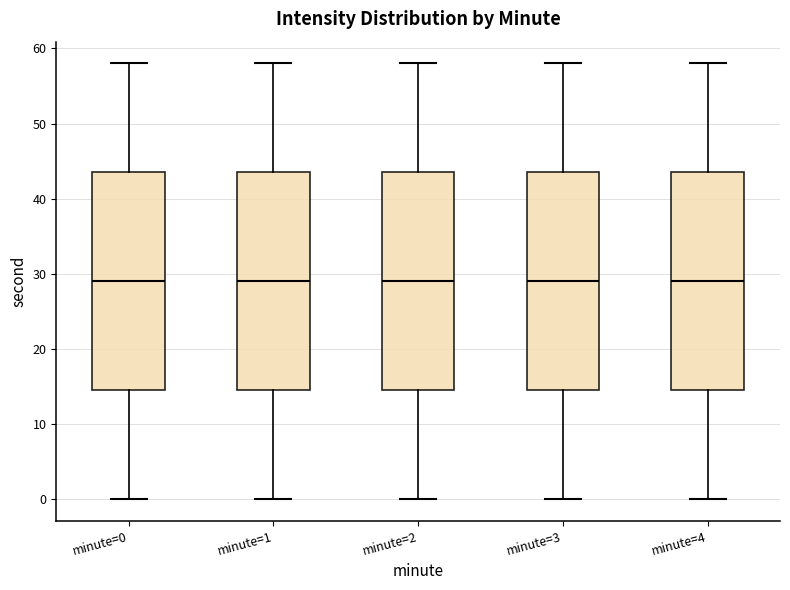

Reading left to right, read every box against the y-axis: the position of its median line, the range the box covers, and the ends of its whiskers. The values are not printed on the chart, so give them approximately, as read against the axis.

minute=0: median 29, box 15 to 44, whiskers 0 to 58
minute=1: median 29, box 15 to 44, whiskers 0 to 58
minute=2: median 29, box 15 to 44, whiskers 0 to 58
minute=3: median 29, box 15 to 44, whiskers 0 to 58
minute=4: median 29, box 15 to 44, whiskers 0 to 58